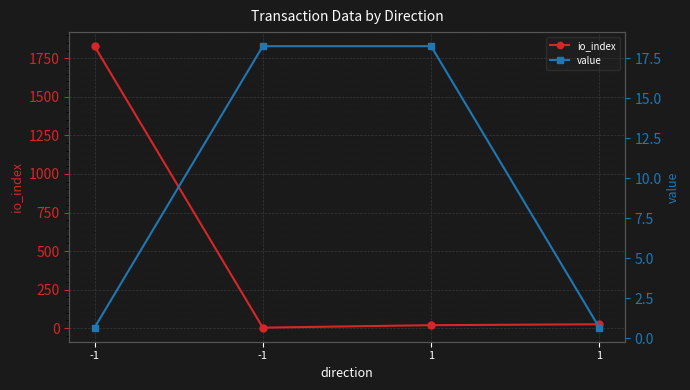

Reading left to right, extract all data points from this chart.

io_index: -1=1829.0	-1=3.0	1=19.0	1=25.0
value: -1=0.7	-1=18.2	1=18.2	1=0.7